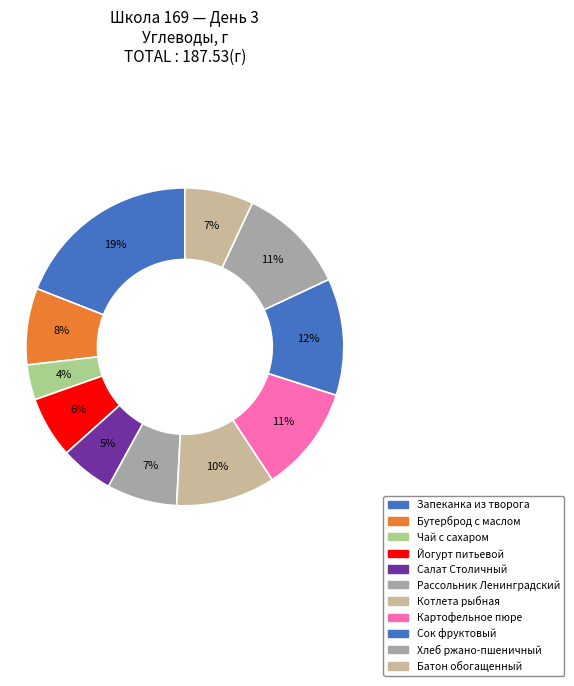

To the nearest percent, what is the combined percentage of Котлета рыбная and Сок фруктовый?

22%